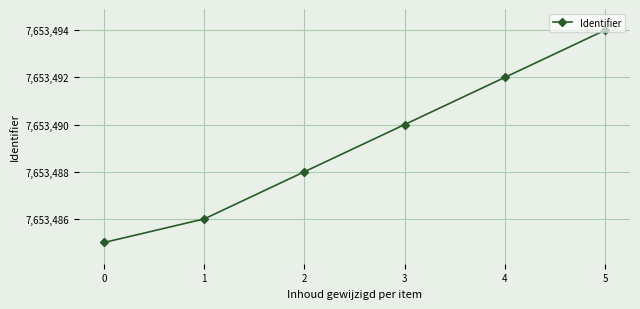

Rank the categories by value from highest to lowest.

5, 4, 3, 2, 1, 0